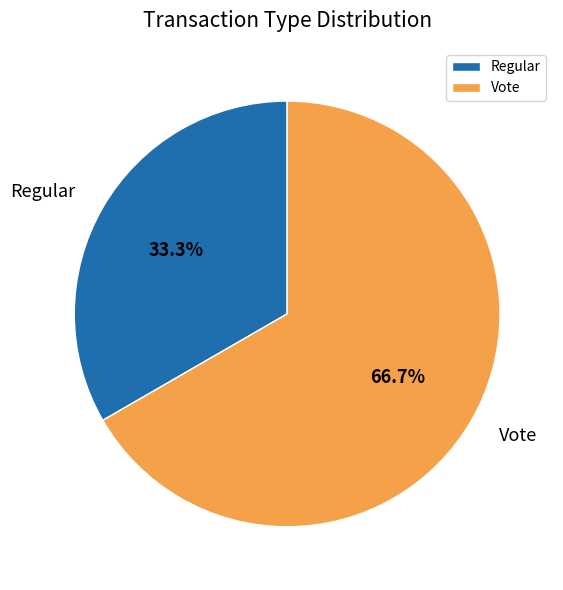

Is it true that Regular is 25% of the pie?

False